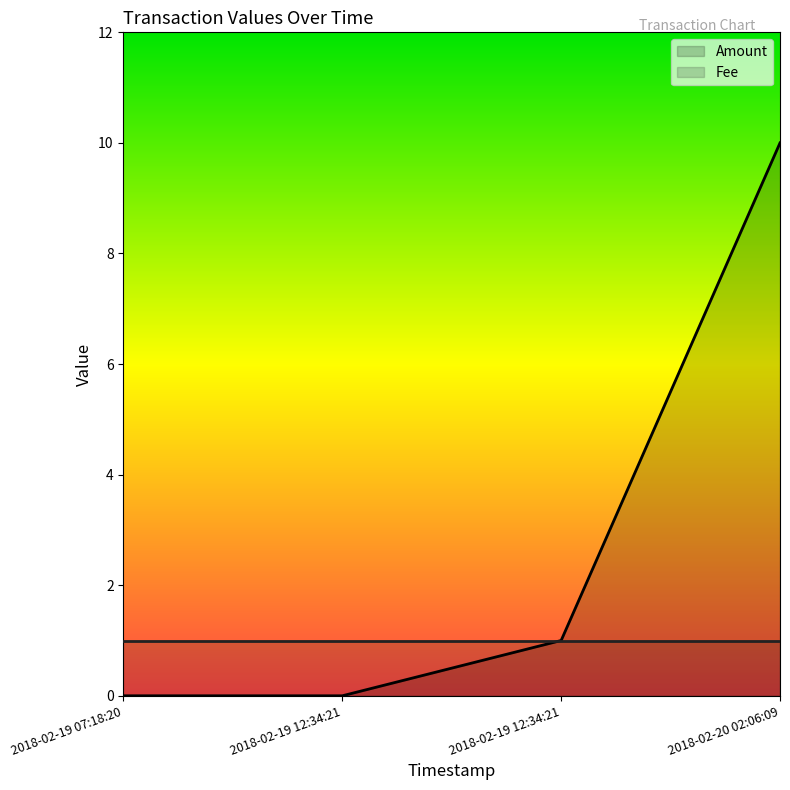

Reading left to right, what are all the values shown in this chart?

2018-02-19 07:18:20=0	2018-02-19 12:34:21=0	2018-02-19 12:34:21=1	2018-02-20 02:06:09=10